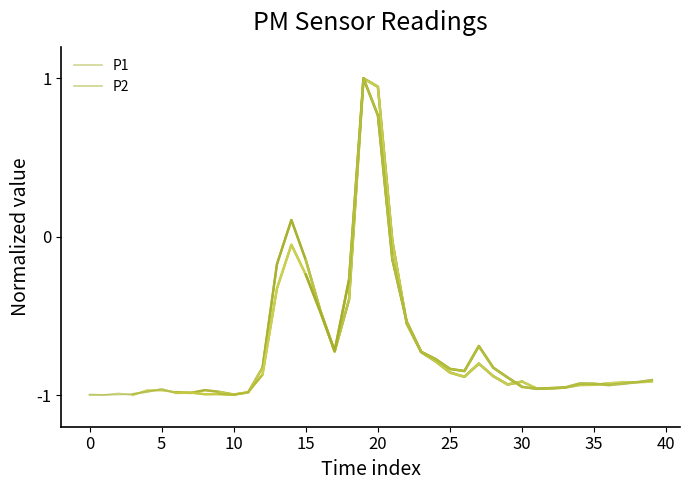

How many positive values does the P1 series have?

3